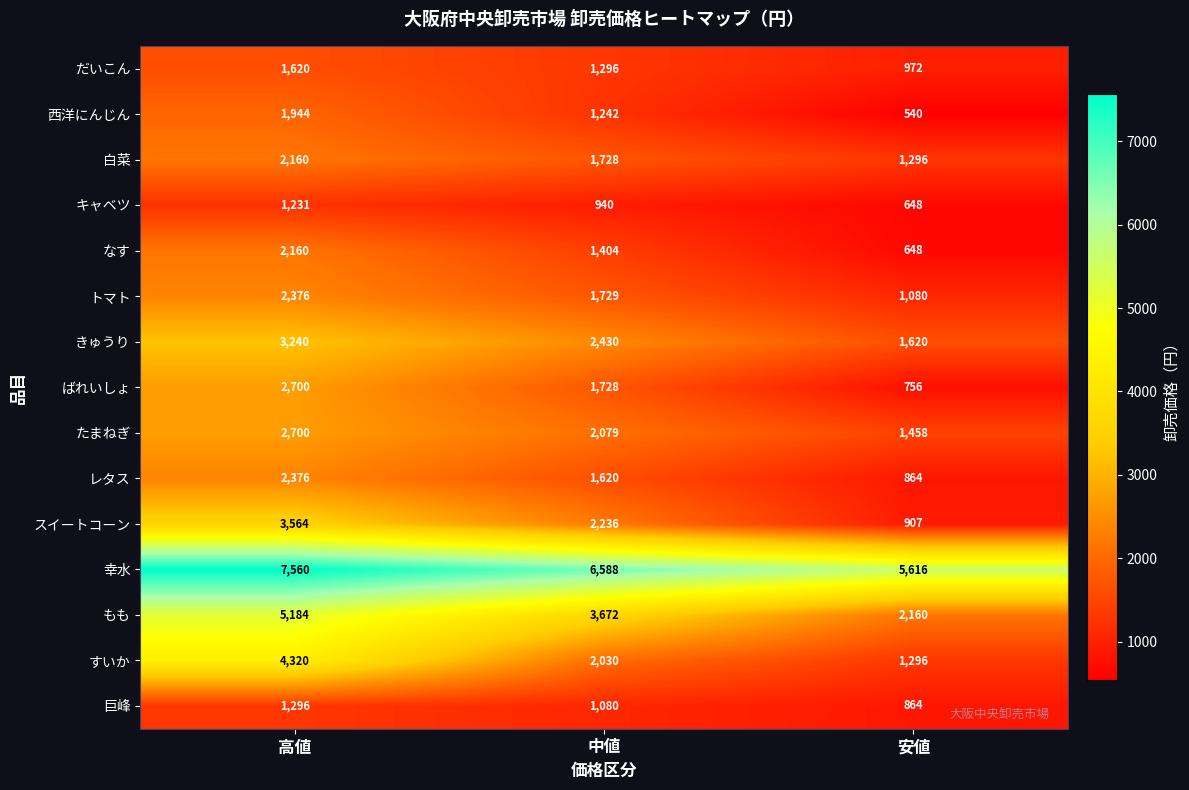

What is the difference between the maximum and minimum values in the すいか series?

3024